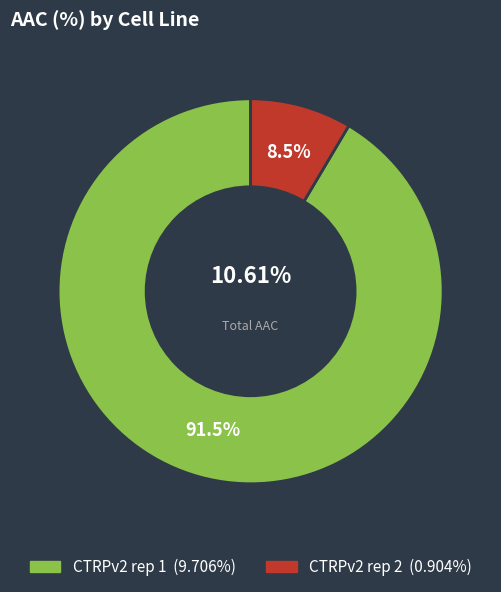

How much of the chart is everything except CTRPv2 rep 1?

8.5%